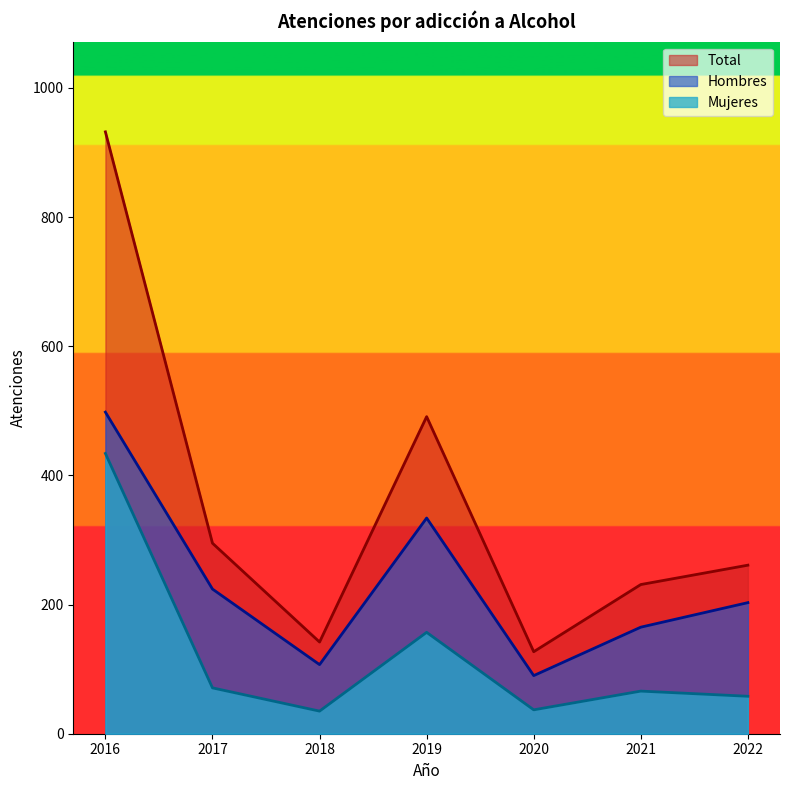

Which series has the largest total across all categories?

Total